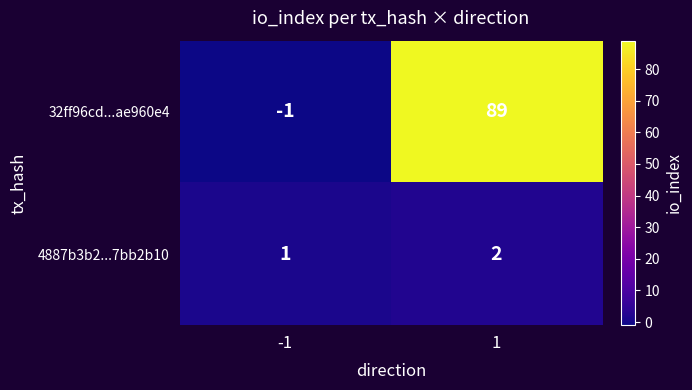

True or false: 32ff96cd...ae960e4 has a value of -2 at -1.

False